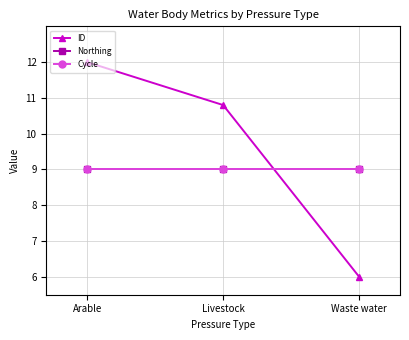

Reading left to right, what are all the values shown in this chart?

ID: Arable=12.0	Livestock=10.8	Waste water=6.0
Northing: Arable=9.0	Livestock=9.0	Waste water=9.0
Cycle: Arable=9.0	Livestock=9.0	Waste water=9.0